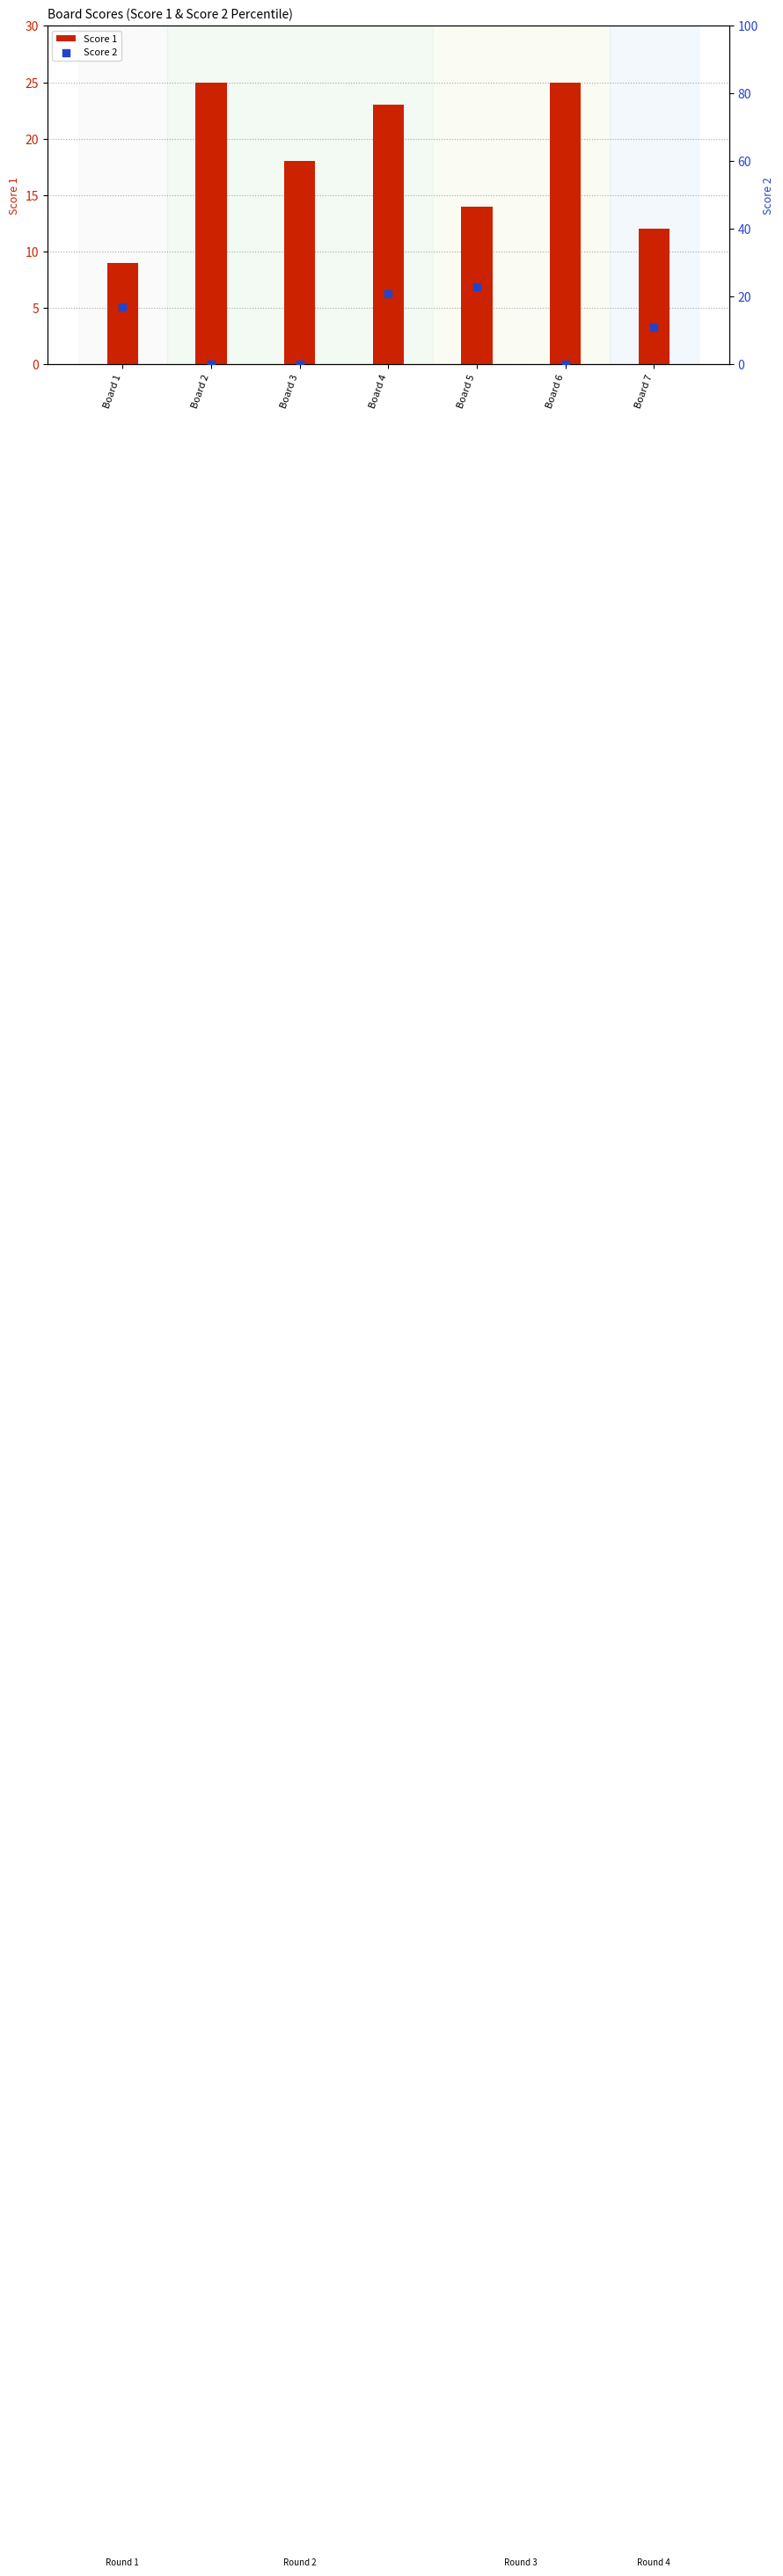

Which series contains the highest Y value?

Score 1